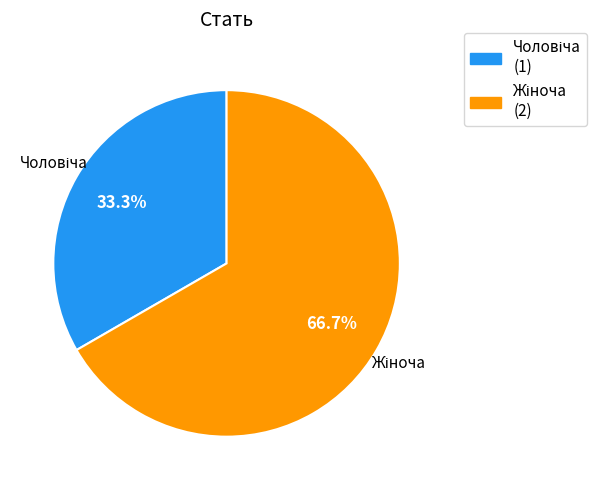

Does any single category account for the majority?

Yes